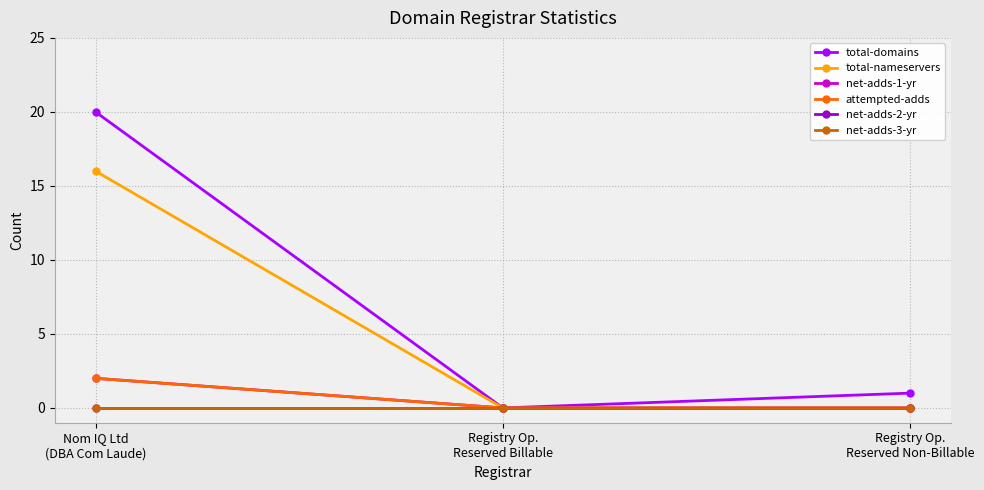

Is this an area chart (filled region under the line)?

No